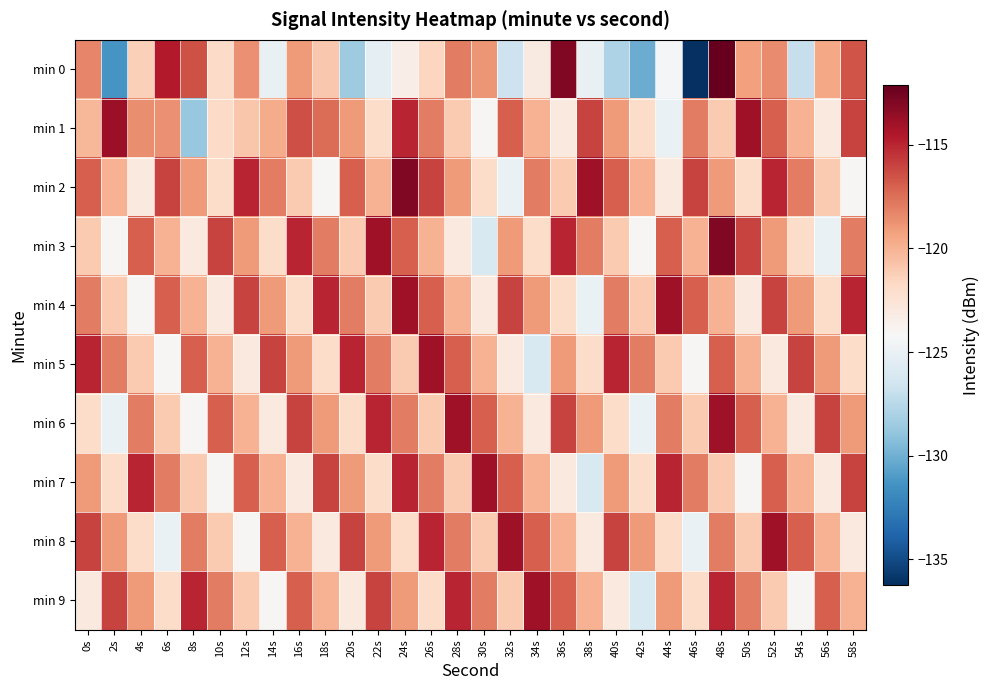

List the series in order of their peak value, highest first.

min 0, min 2, min 3, min 1, min 4, min 5, min 6, min 7, min 8, min 9